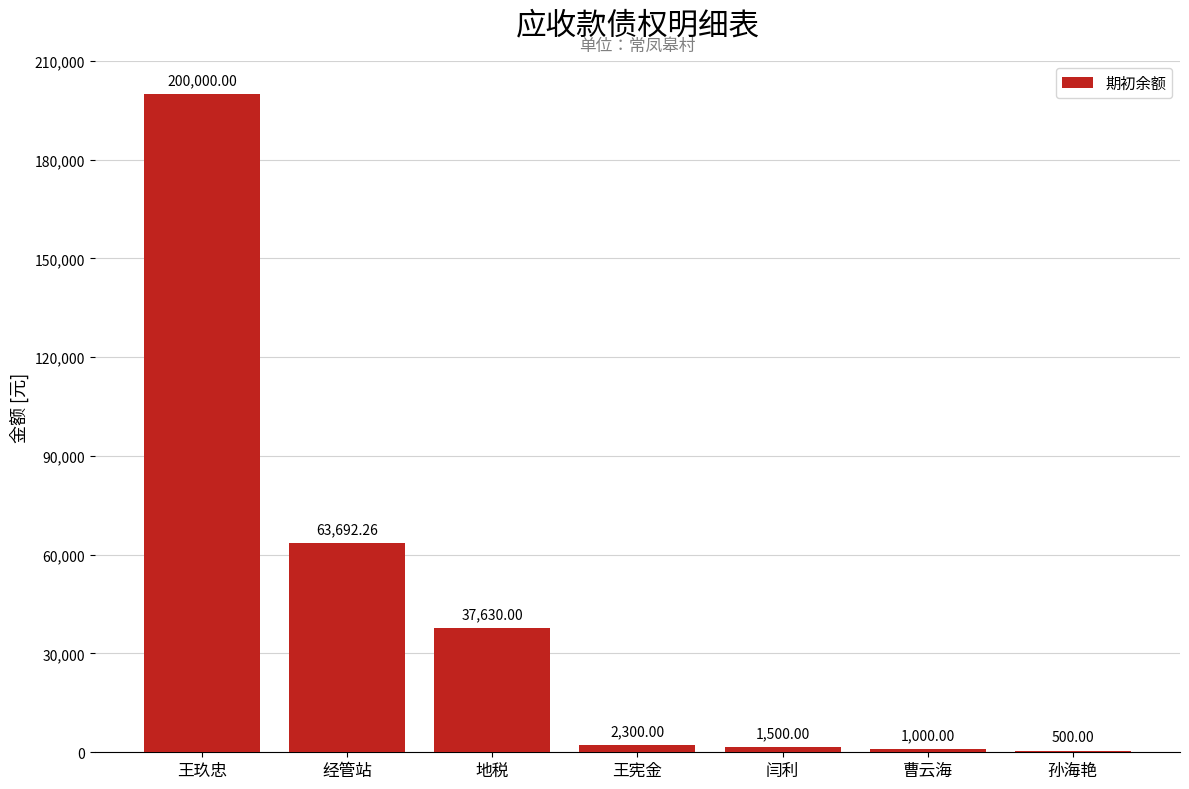

Reading left to right, extract all data points from this chart.

200000.0	63692.3	37630.0	2300.0	1500.0	1000.0	500.0